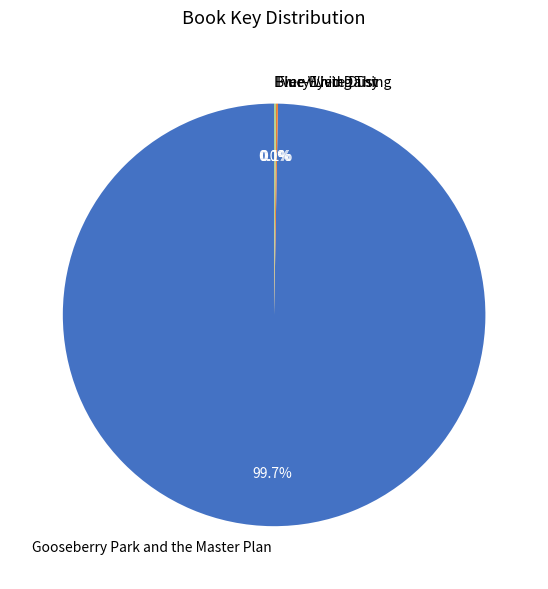

Which category has the biggest portion of the pie?

Gooseberry Park and the Master Plan